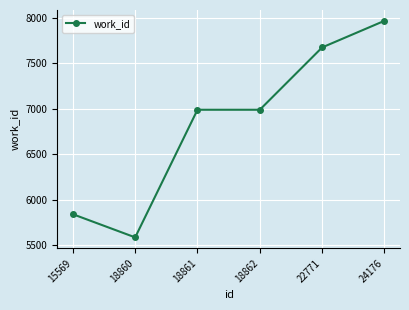

At which category does the chart reach its minimum across all series?

18860